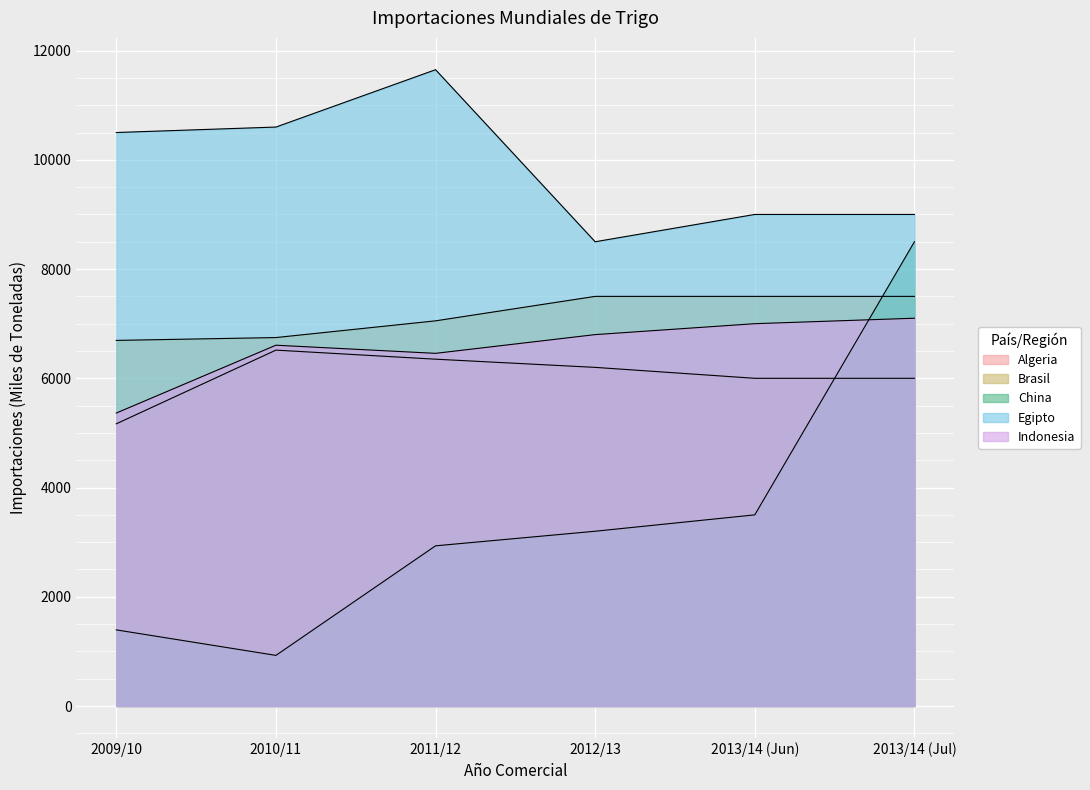

What is the average value of the Brasil series?

7165